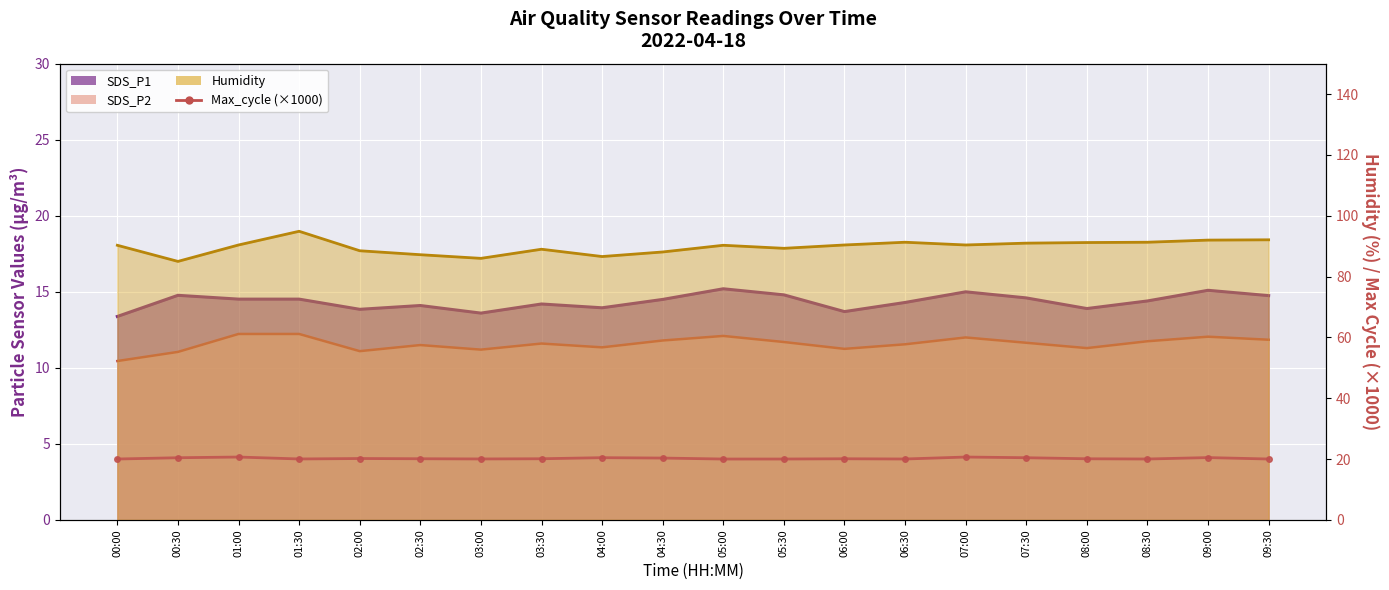

What position from the left is 01:00?

3